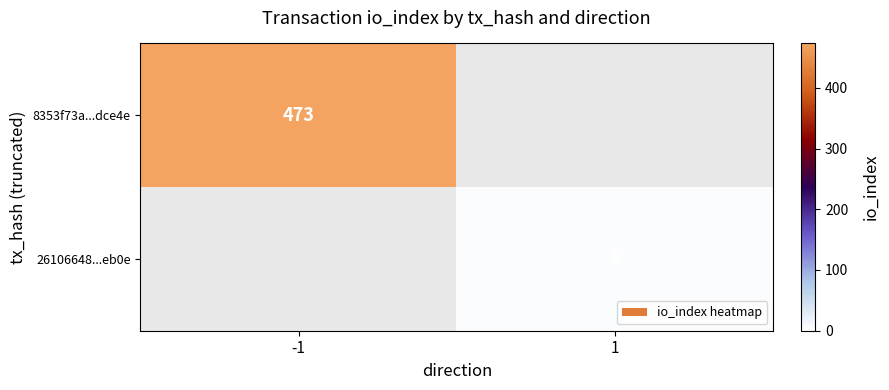

Is it true that 26106648...eb0e equals 5 at 1?

True